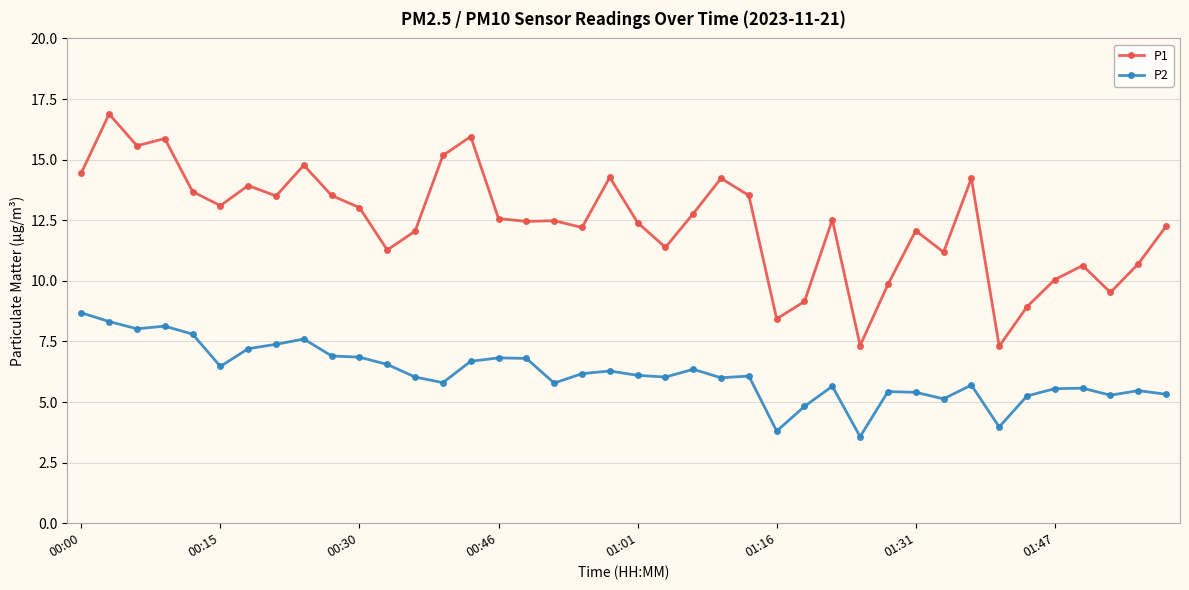

What is the greatest value displayed?

16.9